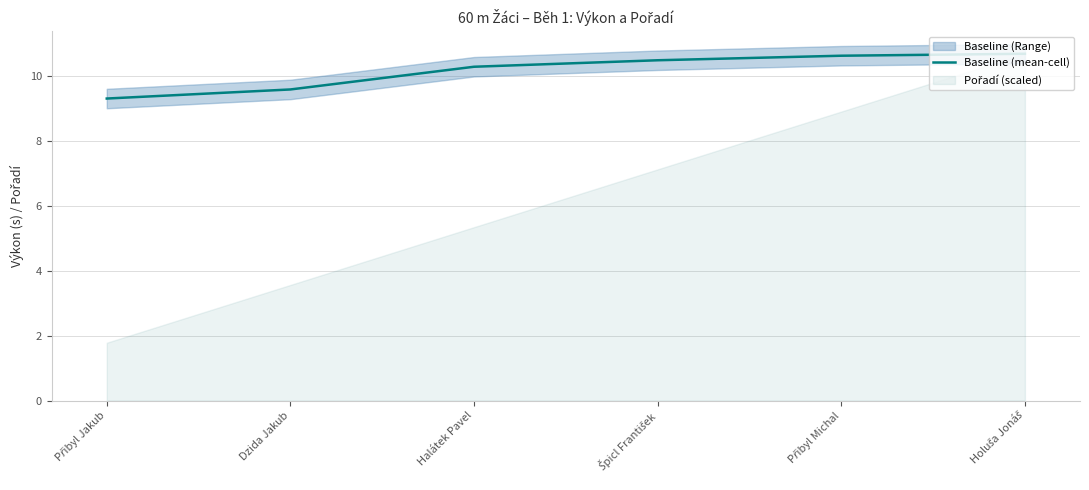

What is the label of the 6th point from the right?

Přibyl Jakub